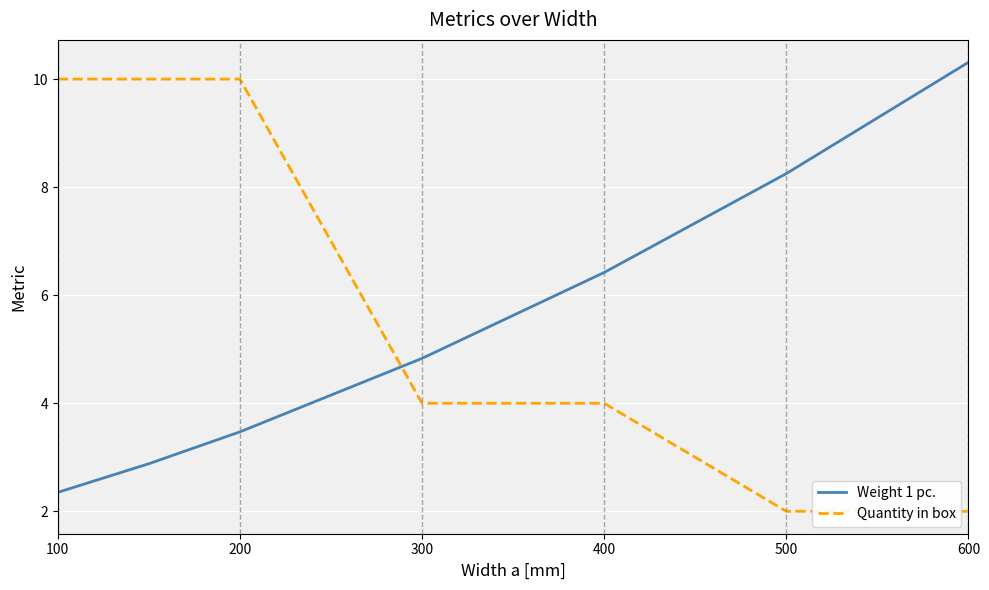

What is the difference between the maximum and second lowest values in the Weight 1 pc. series?

7.4